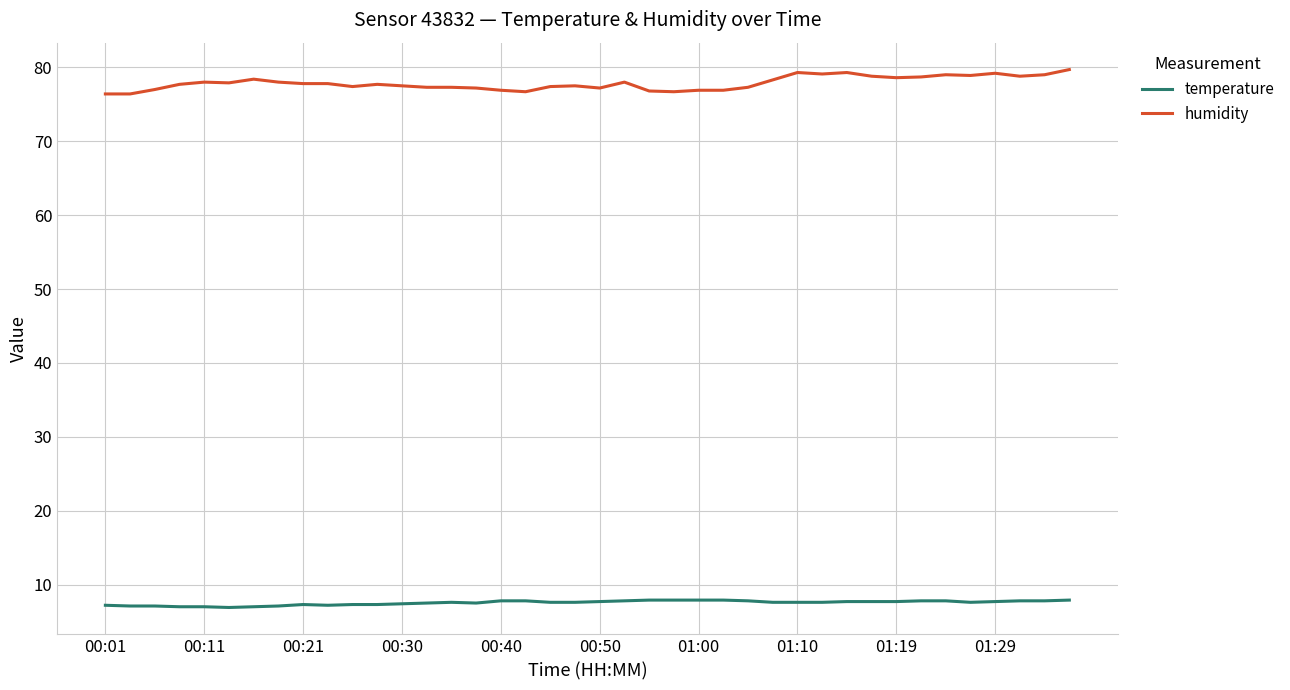

What is the lowest value of the temperature series?

6.9